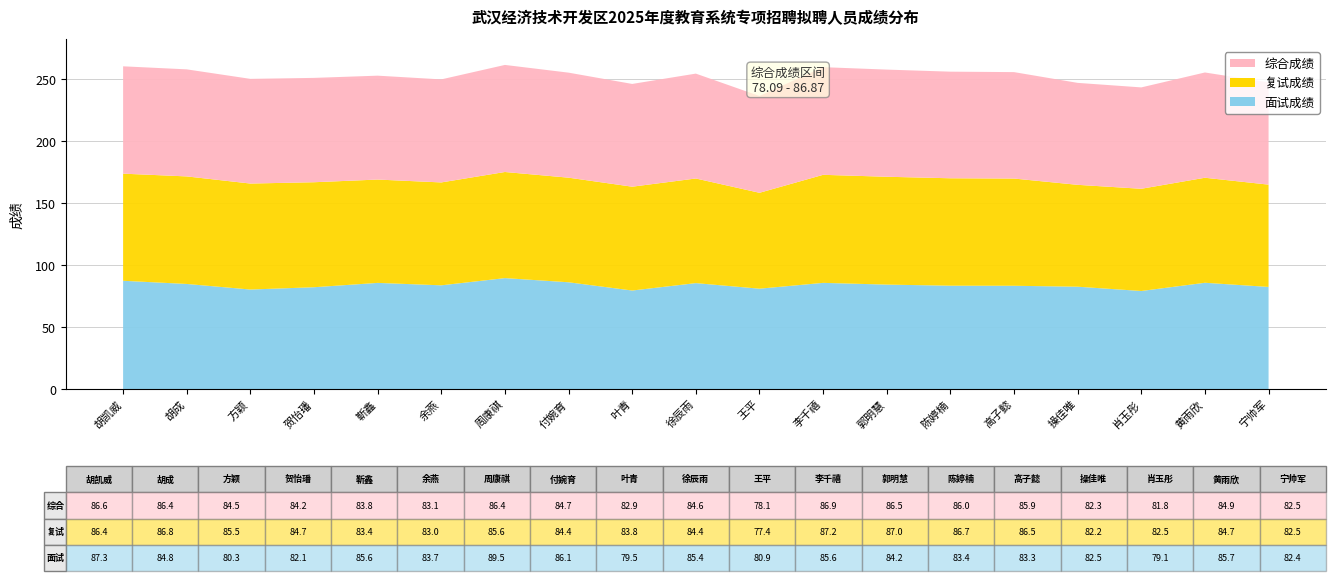

Reading left to right, what are all the values shown in this chart?

面试成绩: 87.3	84.8	80.3	82.1	85.6	83.7	89.5	86.1	79.5	85.4	80.9	85.6	84.2	83.4	83.3	82.5	79.1	85.7	82.4
复试成绩: 86.4	86.8	85.5	84.7	83.4	83.0	85.6	84.4	83.8	84.4	77.4	87.2	87.0	86.7	86.5	82.2	82.5	84.7	82.5
综合成绩: 86.6	86.4	84.5	84.2	83.8	83.1	86.4	84.7	82.9	84.6	78.1	86.9	86.5	86.0	85.9	82.3	81.8	84.9	82.5